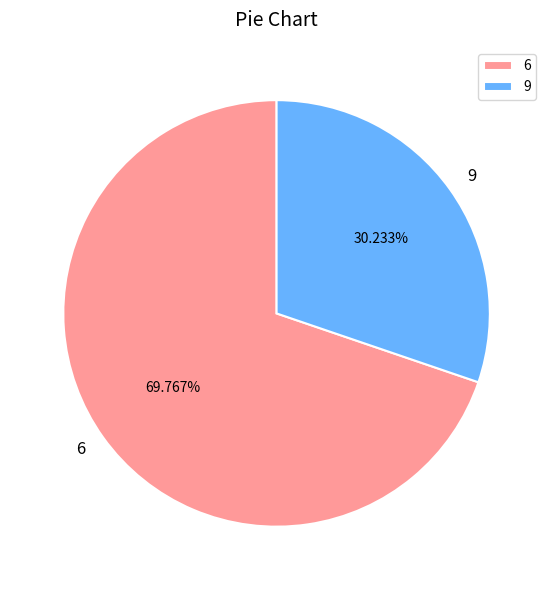

Which slice is the smallest?

9